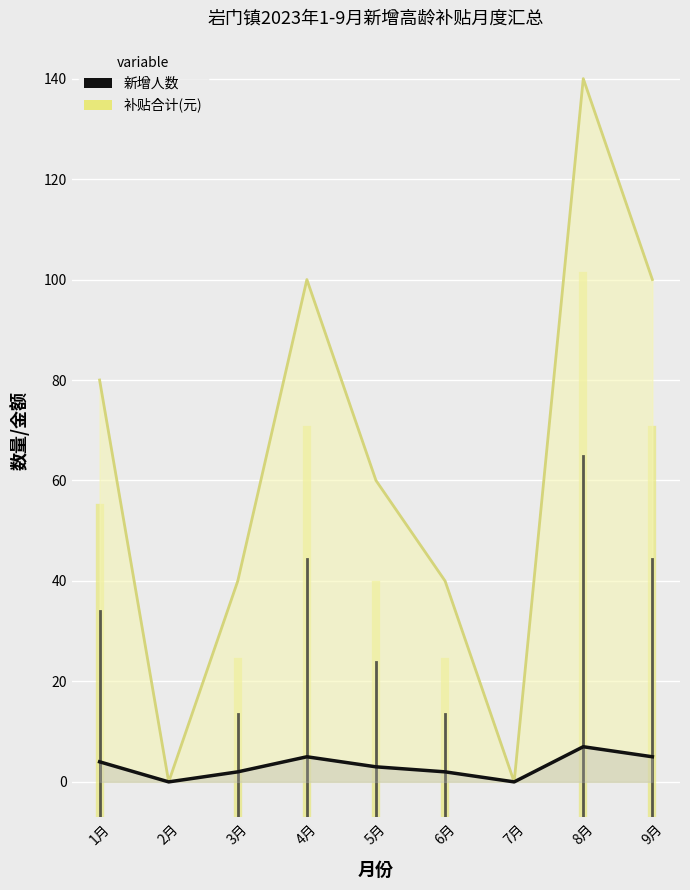

At which label is 新增人数 closest to 3?

5月